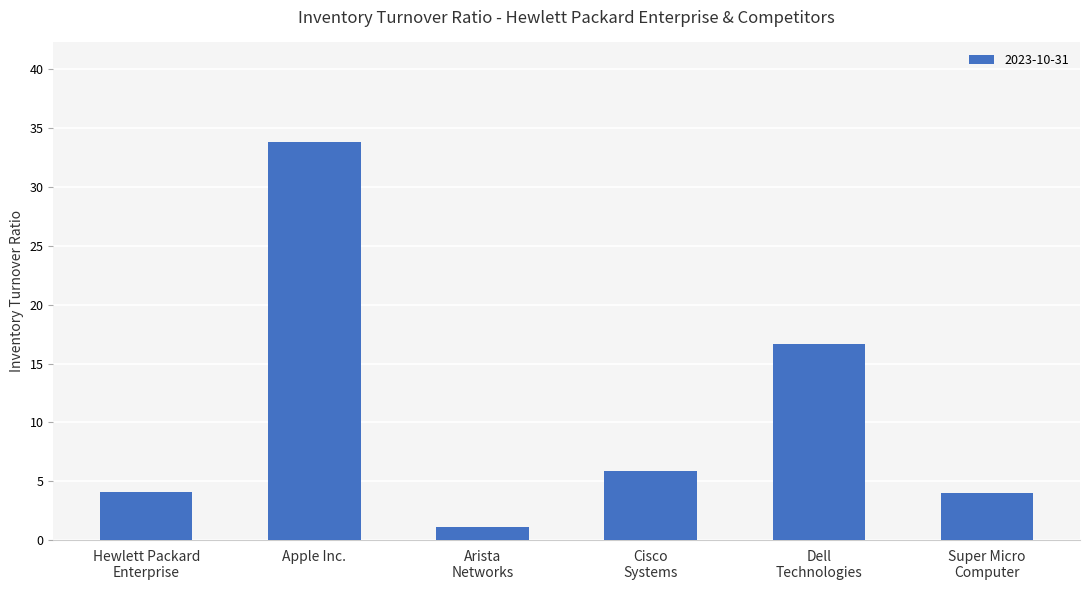

What value does the data have at Apple Inc.?

33.8